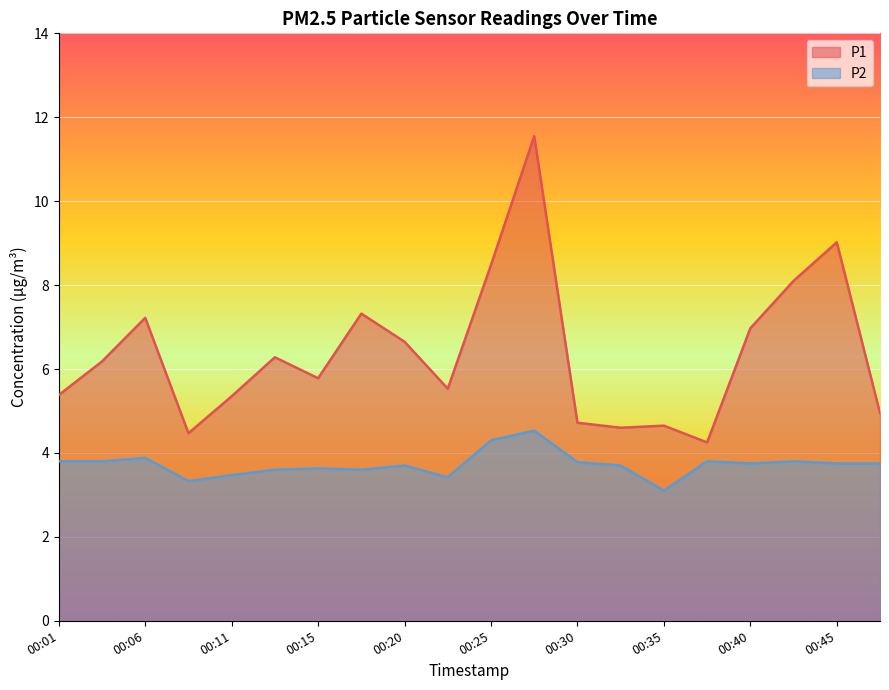

True or false: P1 has a value of 11.5 at 00:42.

False